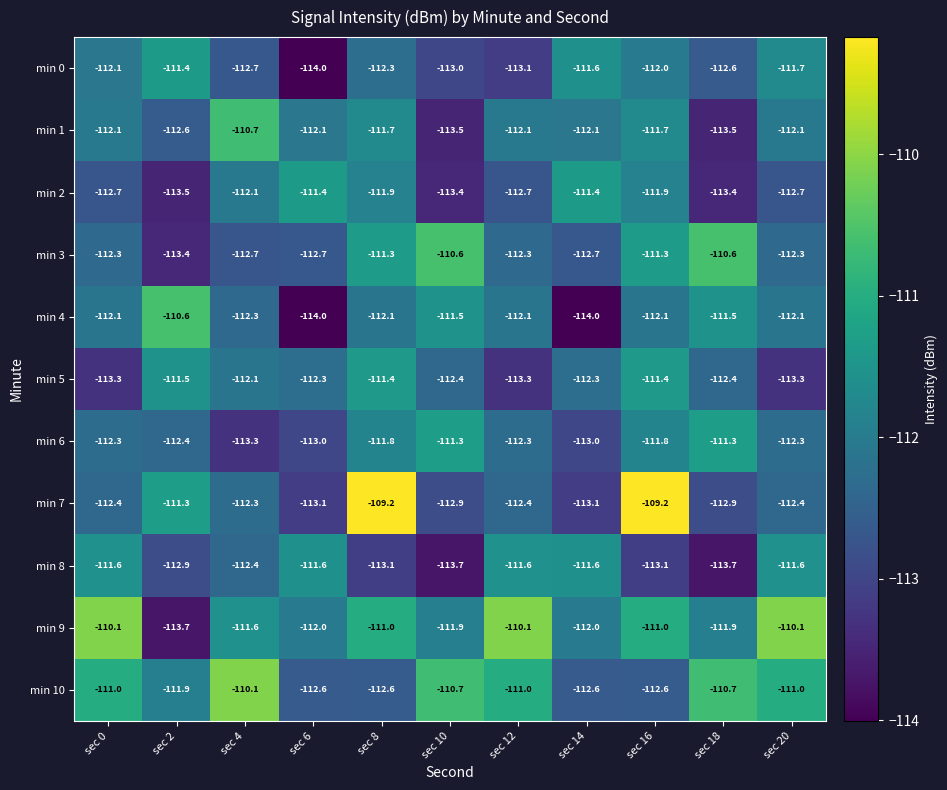

Which series has the largest total across all categories?

min 9